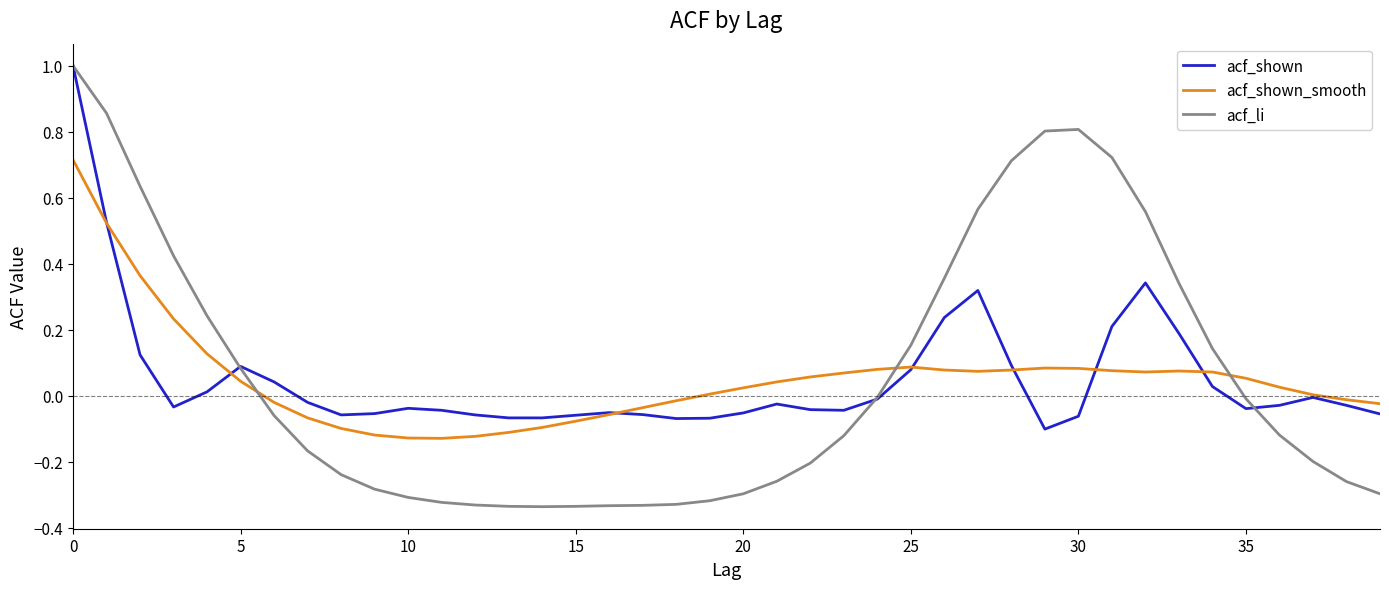

How many lines are shown in the chart?

3